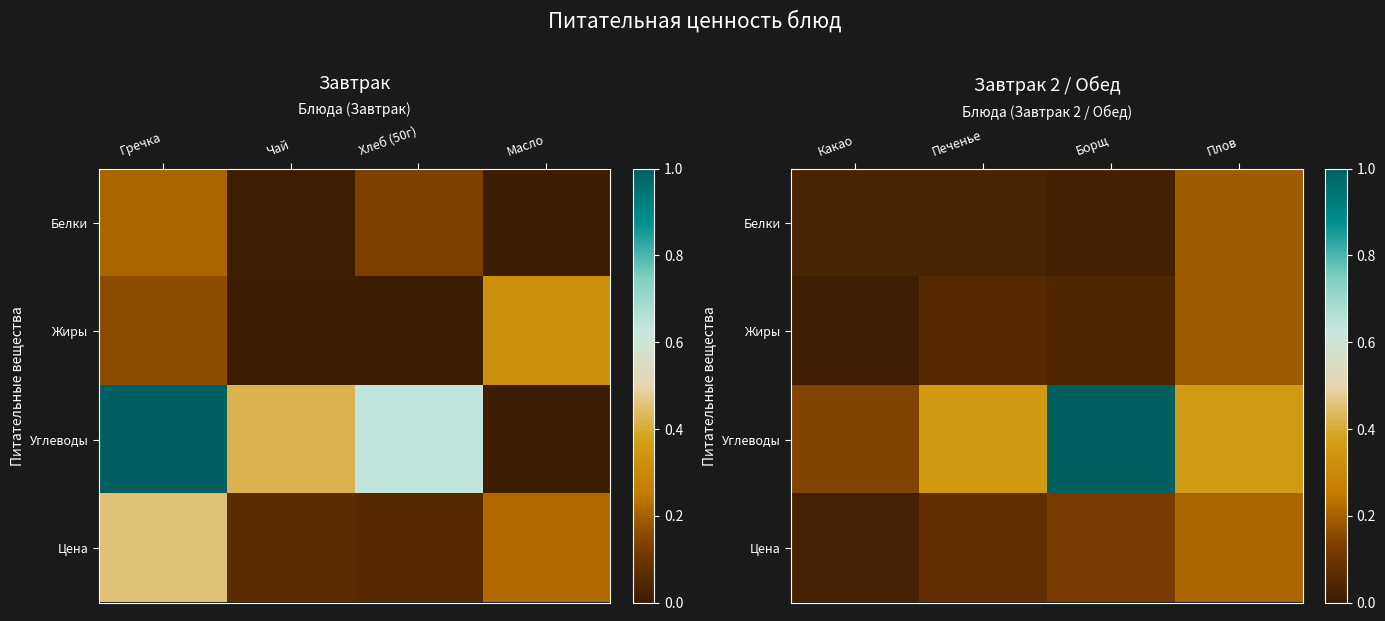

Between Борщ and Плов, which series saw the biggest shift?

Углеводы